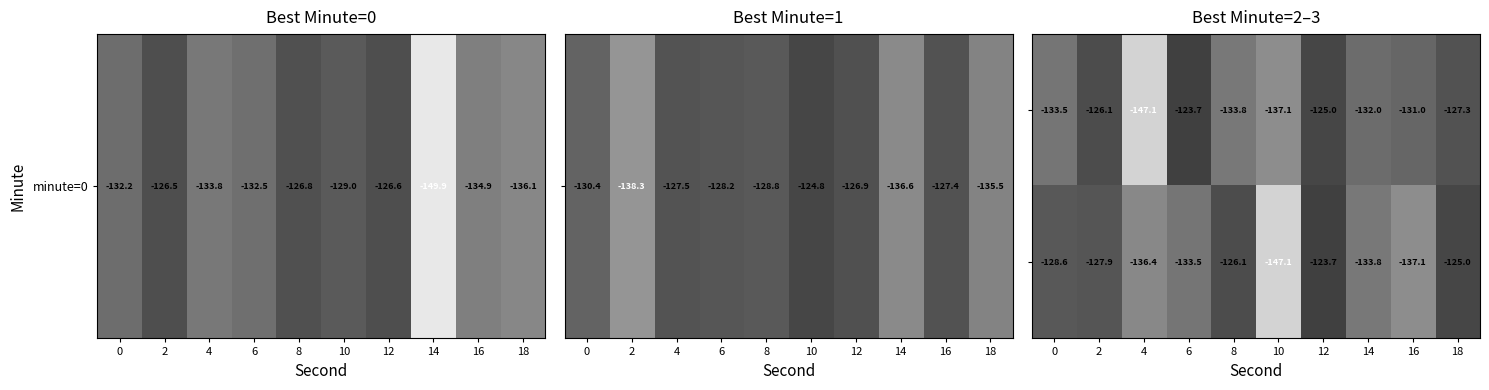

What is the difference between the highest and lowest values at 4?

10.7